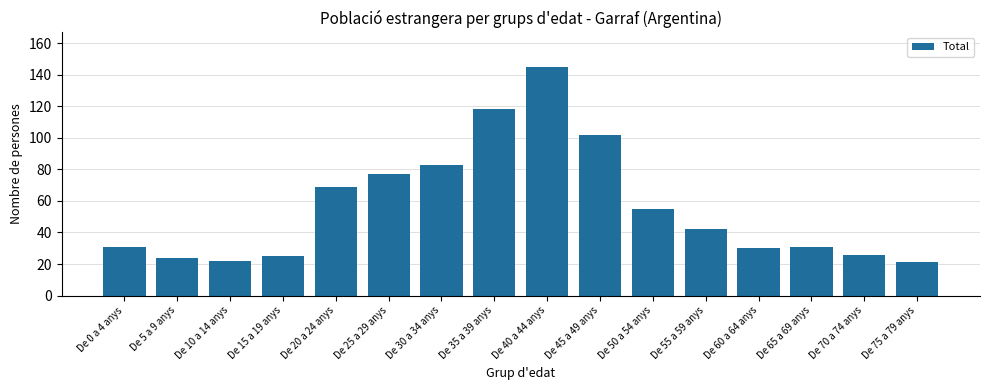

What position from the left is De 0 a 4 anys?

1